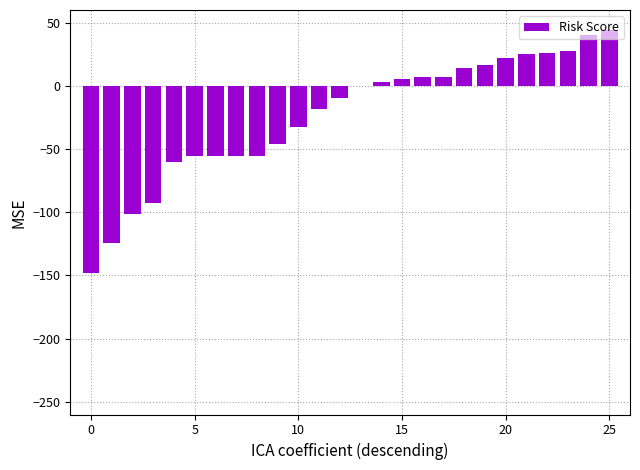

What is the maximum value shown in the chart?

44.3